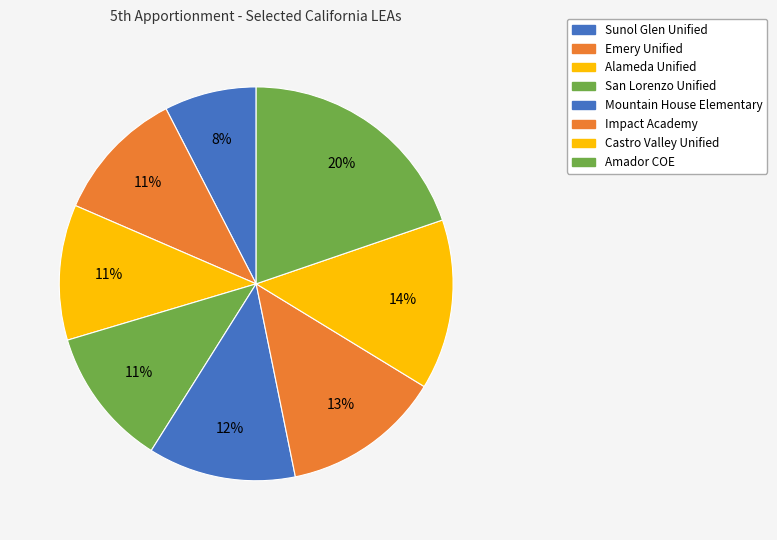

Rank the categories by value from lowest to highest.

Sunol Glen Unified, Emery Unified, Alameda Unified, San Lorenzo Unified, Mountain House Elementary, Impact Academy, Castro Valley Unified, Amador COE